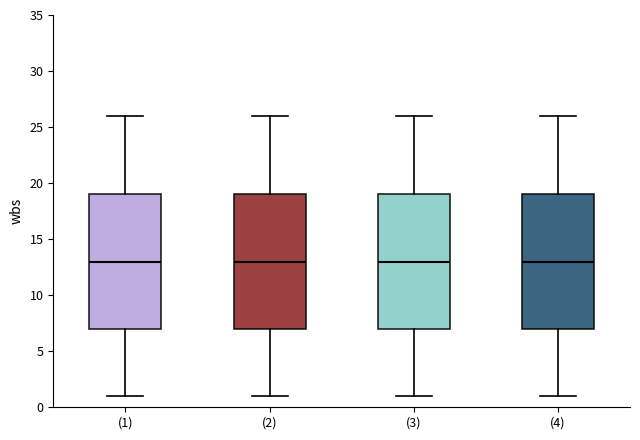

Where does the median line of the box for (4) sit on the y-axis? The values are not printed on the chart, so give them approximately, as read against the axis.

13